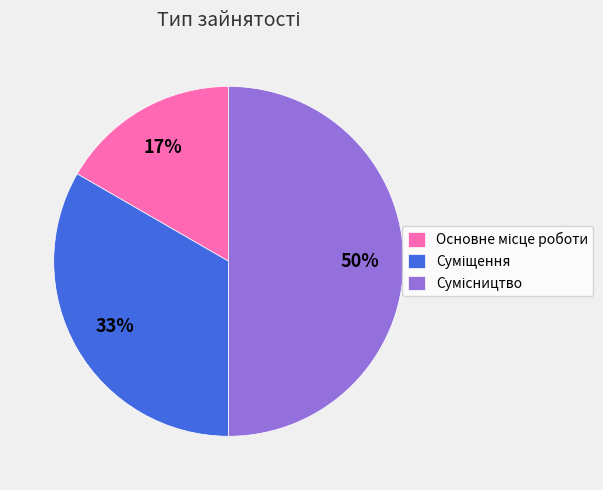

To the nearest percent, what is the difference between the largest and smallest slice percentages?

33%